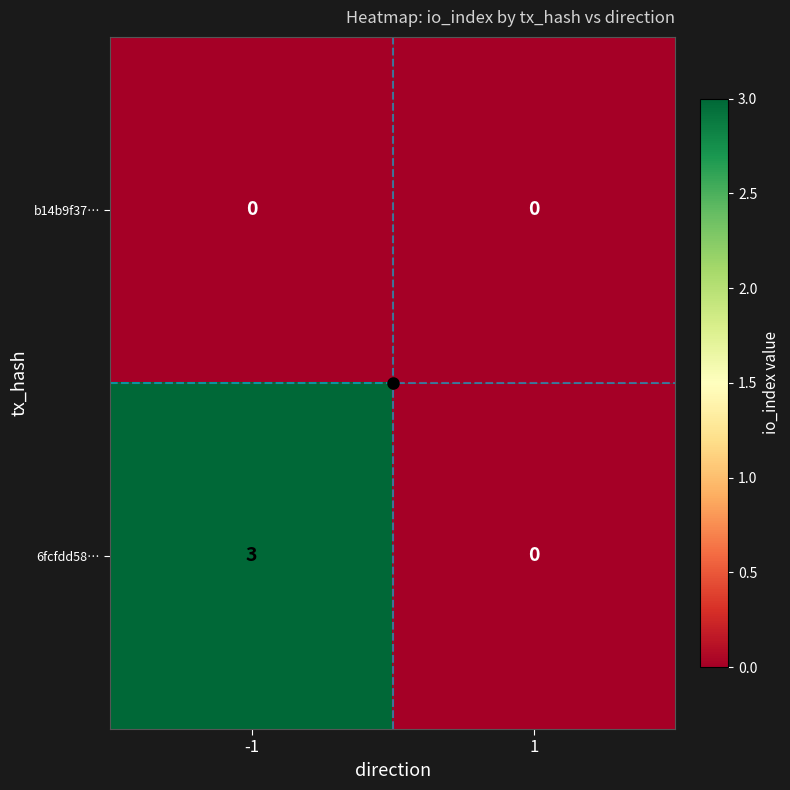

Between -1 and 1, which series saw the biggest shift?

6fcfdd58…